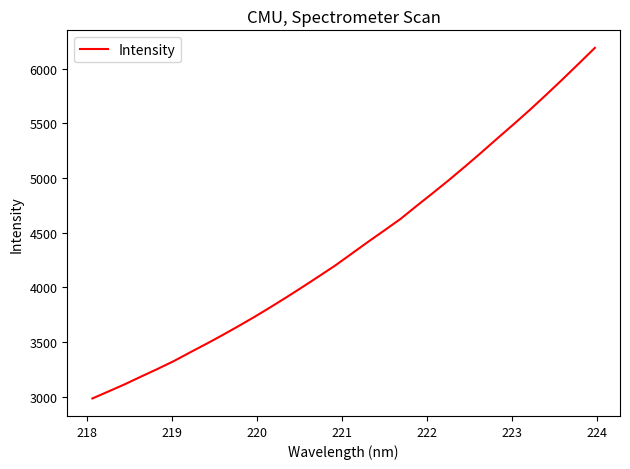

How many values exceed 4309?

16